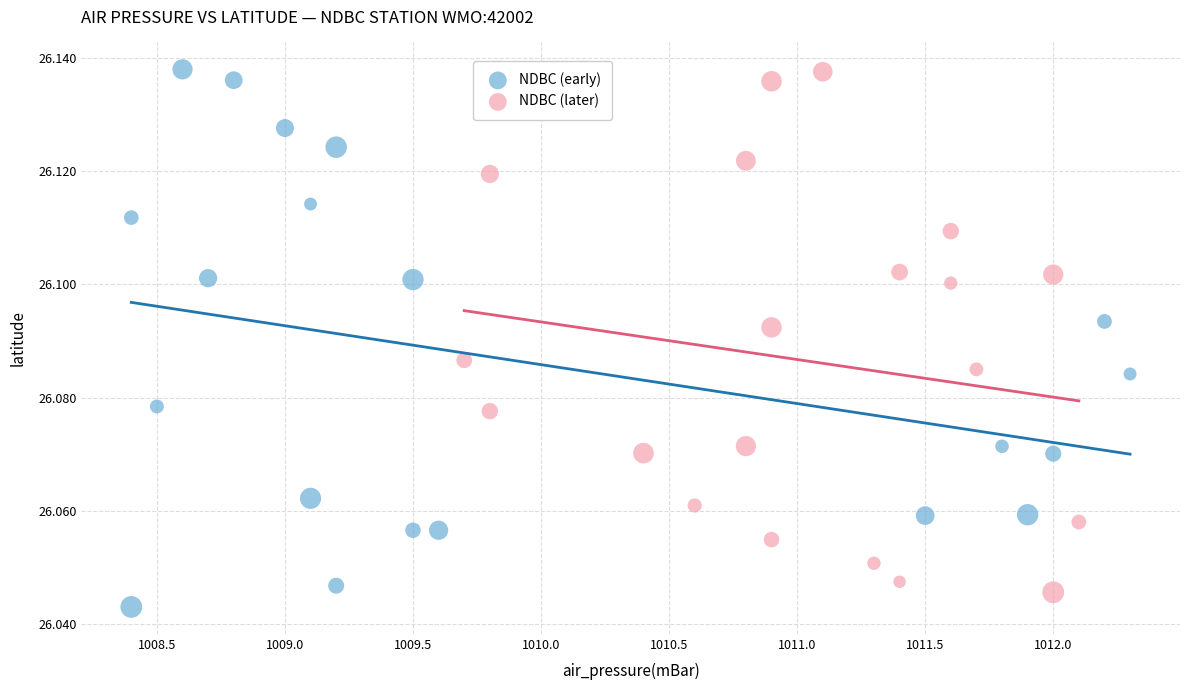

Which series reaches the minimum Y coordinate?

NDBC (early)